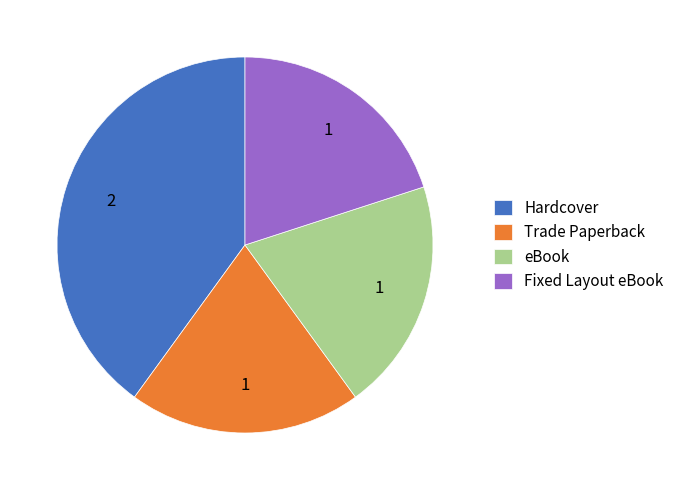

What is the largest slice in the pie chart?

Hardcover